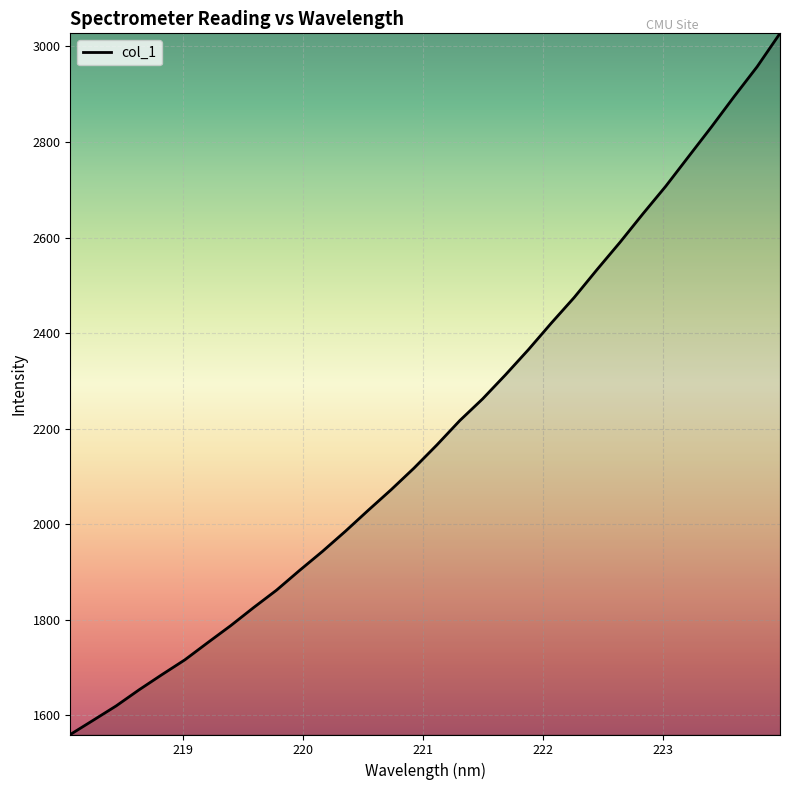

What is the difference between the maximum and minimum values?

1468.0